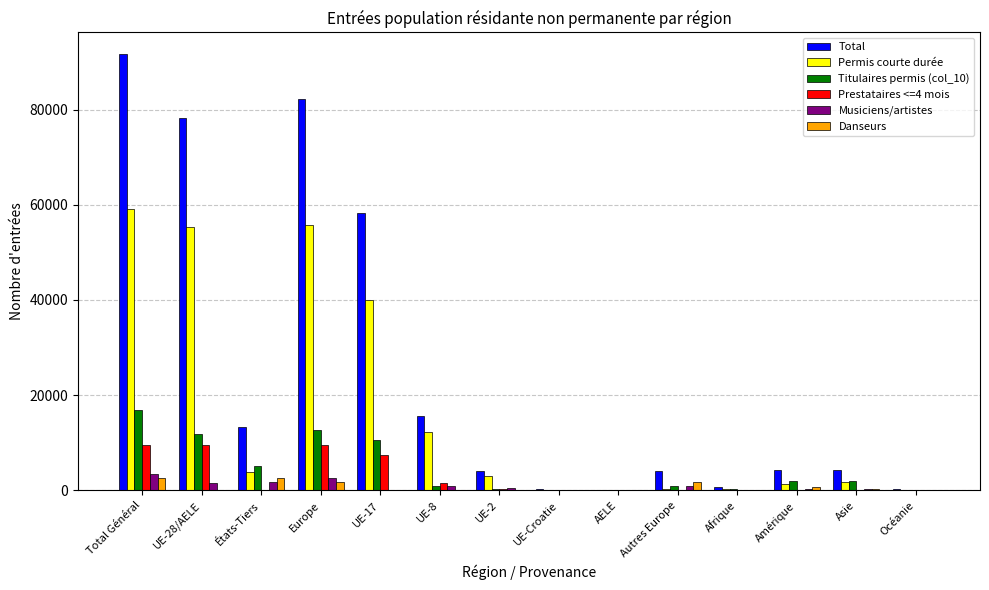

True or false: Titulaires permis (col_10) has a value of 868 at UE-8.

True